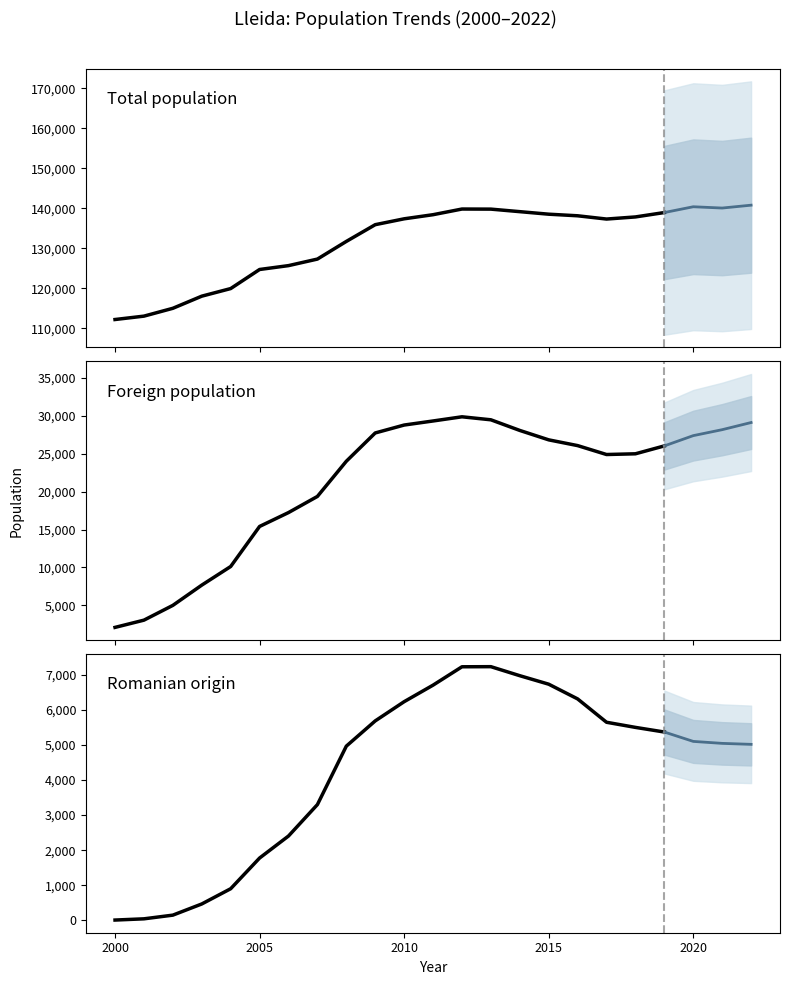

What is the maximum value shown in the chart?

140797